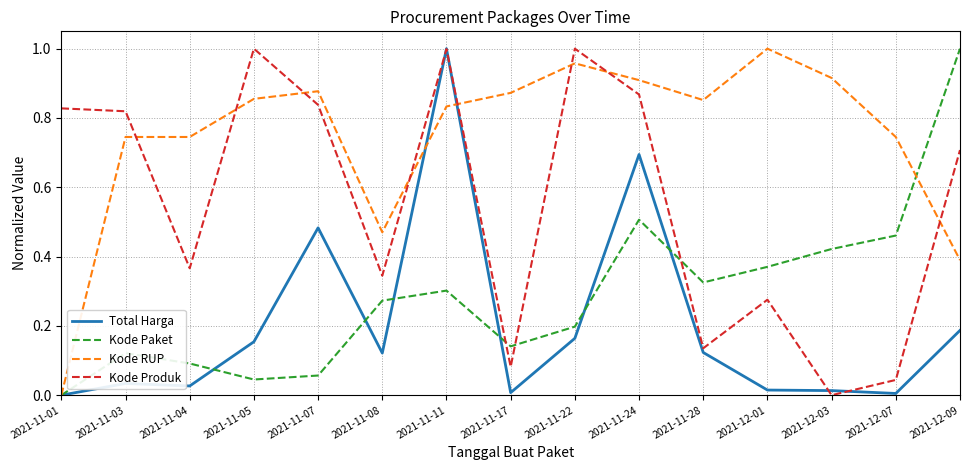

Which series changed the most between 2021-11-01 and 2021-12-03?

Kode RUP